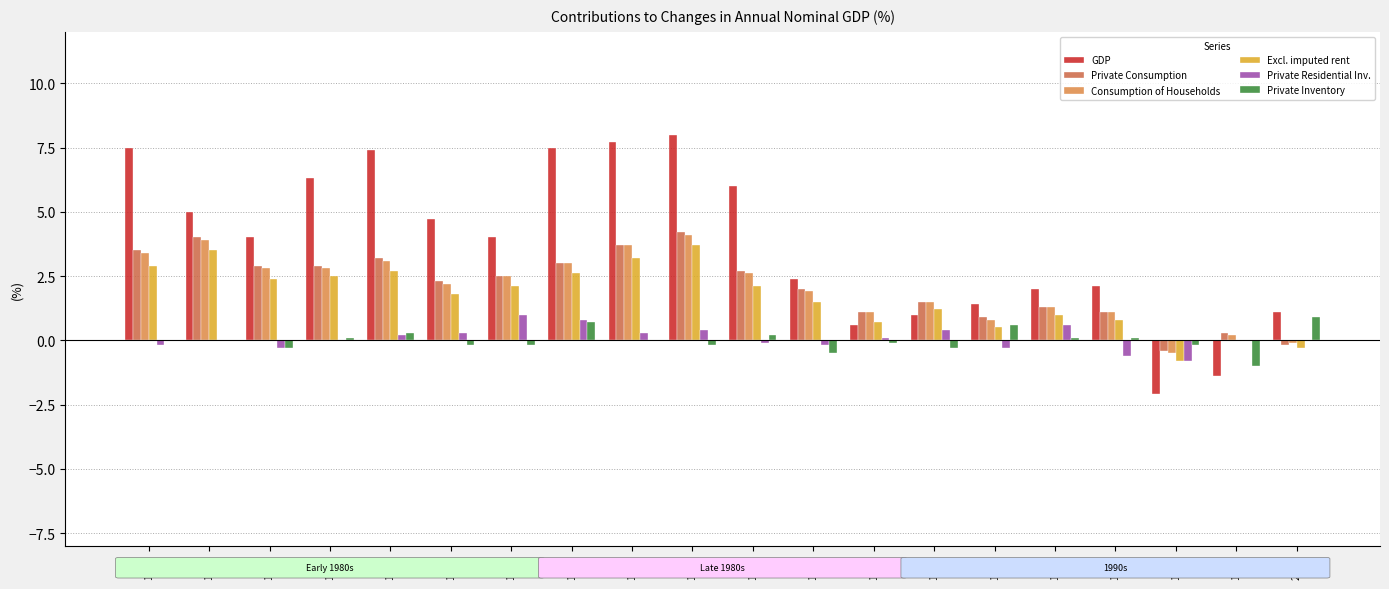

What is the difference between the Consumption of Households values at 1993 and 1998?

1.6